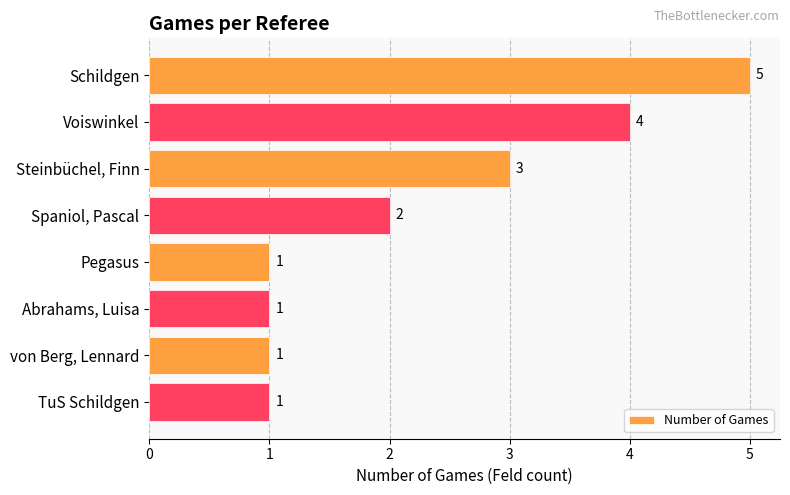

Reading top to bottom, transcribe all the data shown in this chart.

5	4	3	2	1	1	1	1